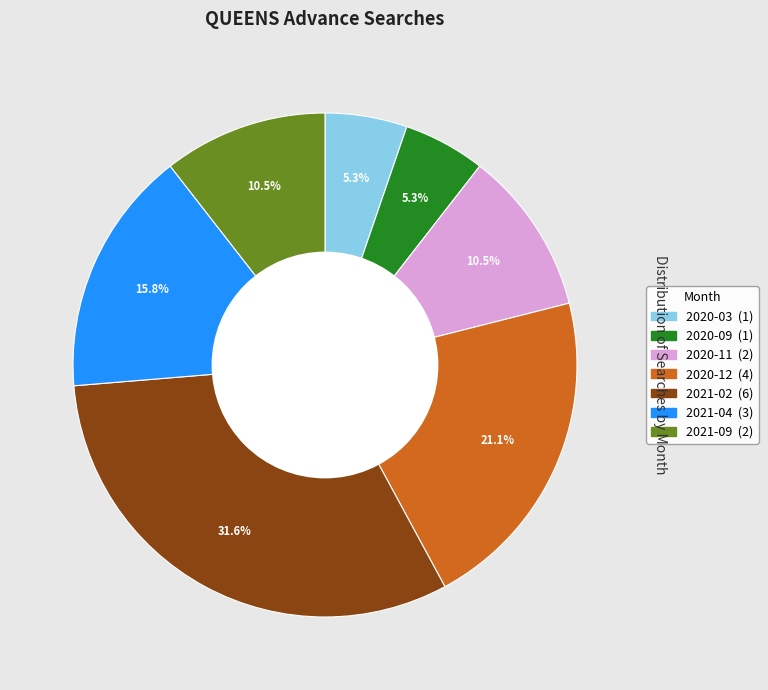

Does any single category account for the majority?

No